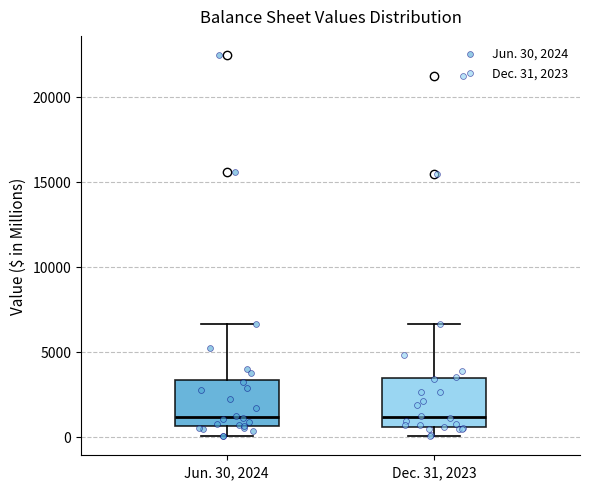

Reading left to right, read every box against the y-axis: the position of its median line, the range the box covers, and the ends of its whiskers. The values are not printed on the chart, so give them approximately, as read against the axis.

Jun. 30, 2024: median 1000, box 500 to 3500, whiskers 0 to 6500
Dec. 31, 2023: median 1000, box 500 to 3500, whiskers 0 to 6500